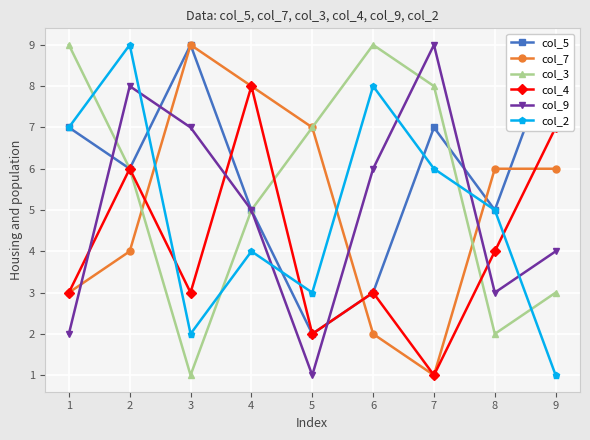

Is the value of col_2 at 6 greater than the value of col_3 at 3?

Yes